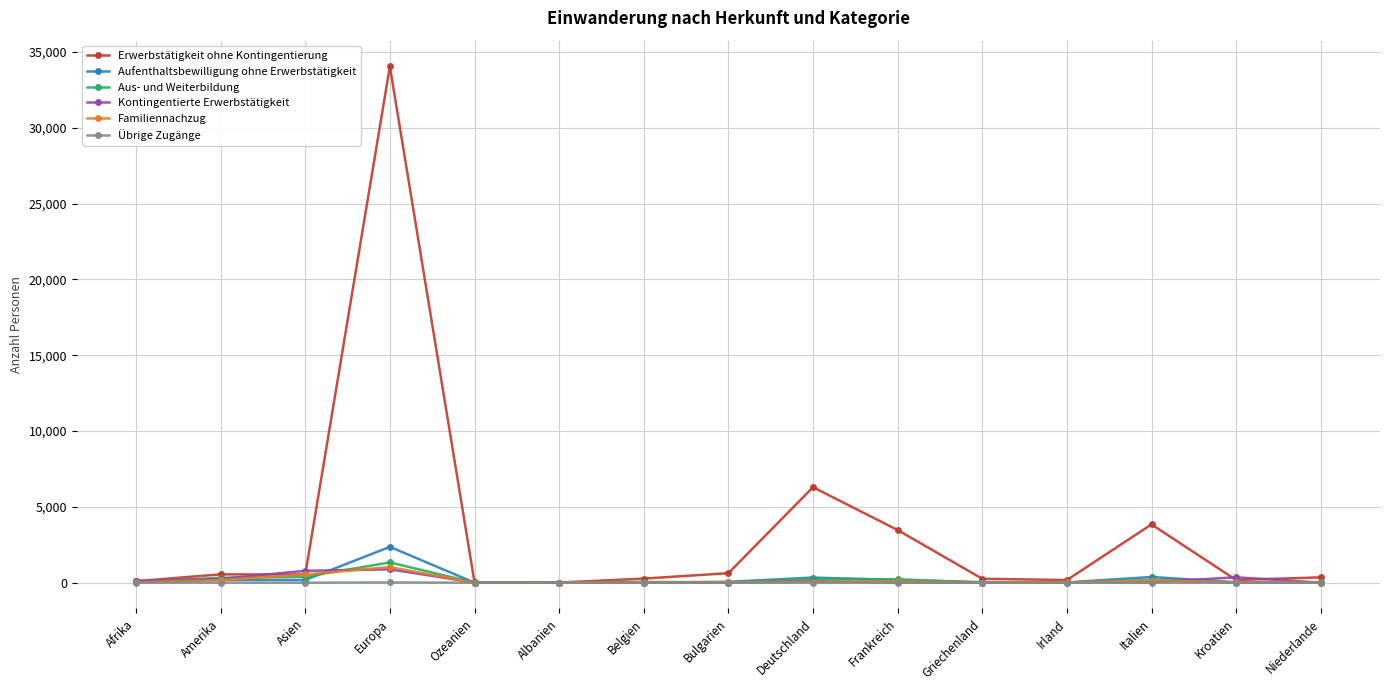

Which series has the widest spread of values?

Erwerbstätigkeit ohne Kontingentierung